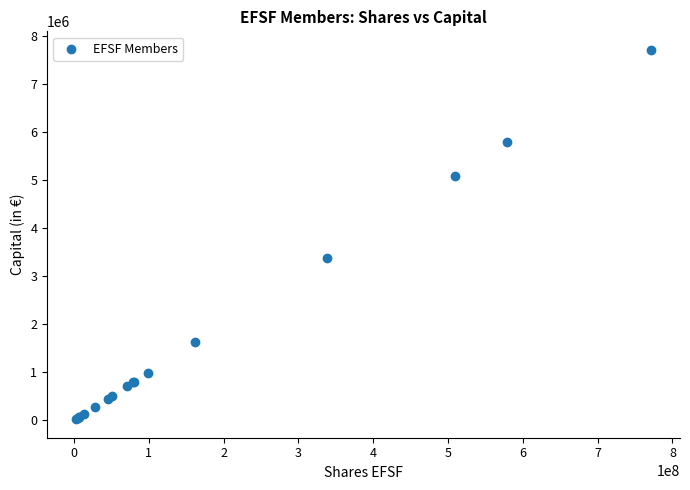

What Y value in the scatter plot is closest to 3871408?

3383929.6